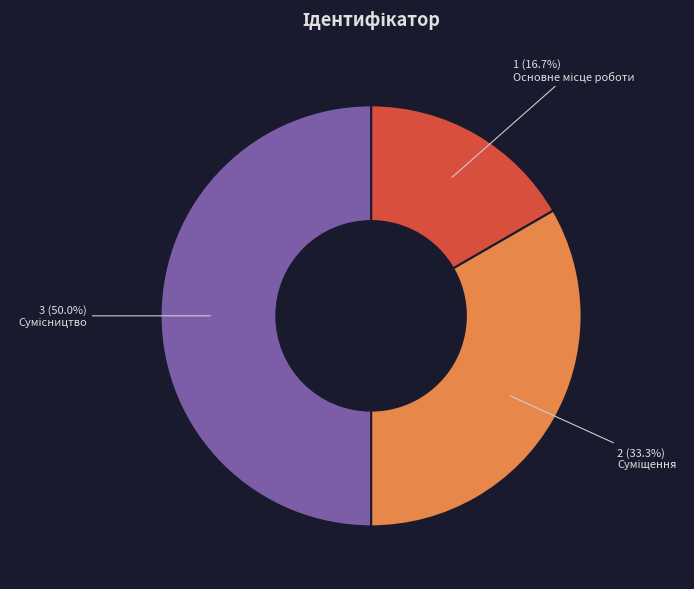

How many slices are in this pie chart?

3